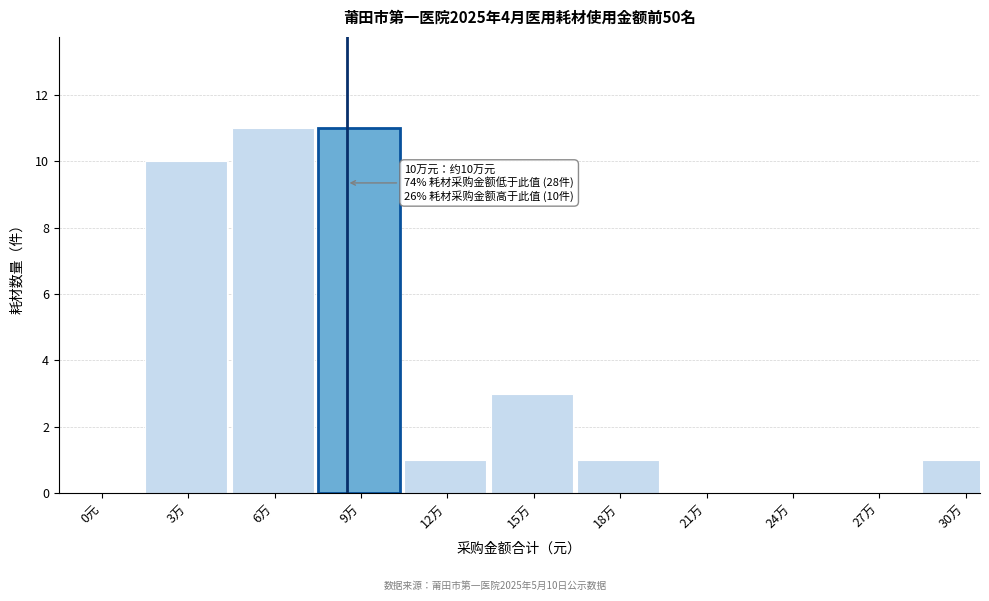

Reading left to right, list all the values displayed in this chart.

0元=0	3万=10	6万=11	9万=11	12万=1	15万=3	18万=1	21万=0	24万=0	27万=0	30万=1